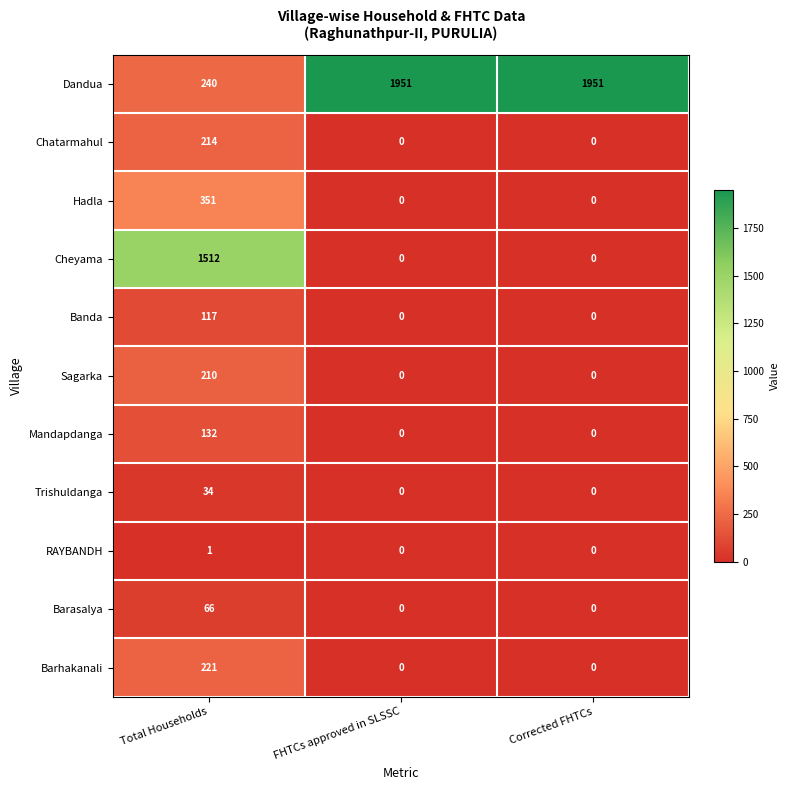

The RAYBANDH series shows 1 at Total Households. True or false?

True